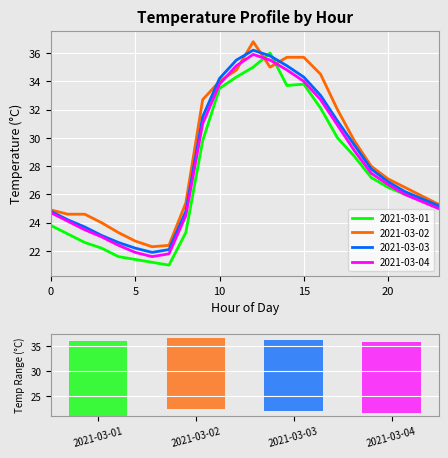

List the series in order of their overall mean, highest first.

2021-03-02, 2021-03-03, 2021-03-04, 2021-03-01